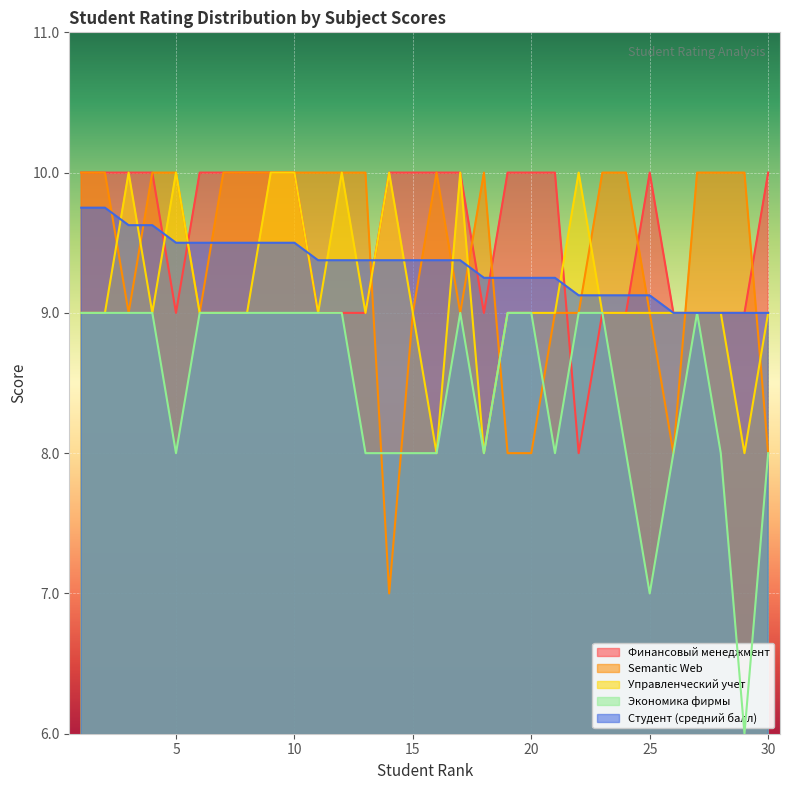

What is the minimum value shown in the chart?

6.0